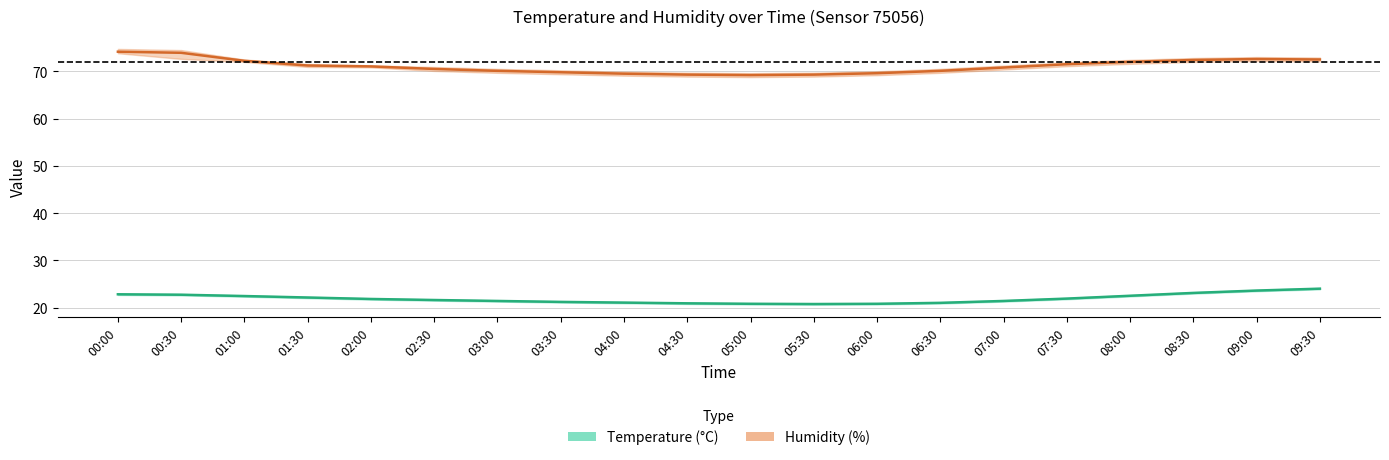

What is the label of the 3rd point from the right?

08:30